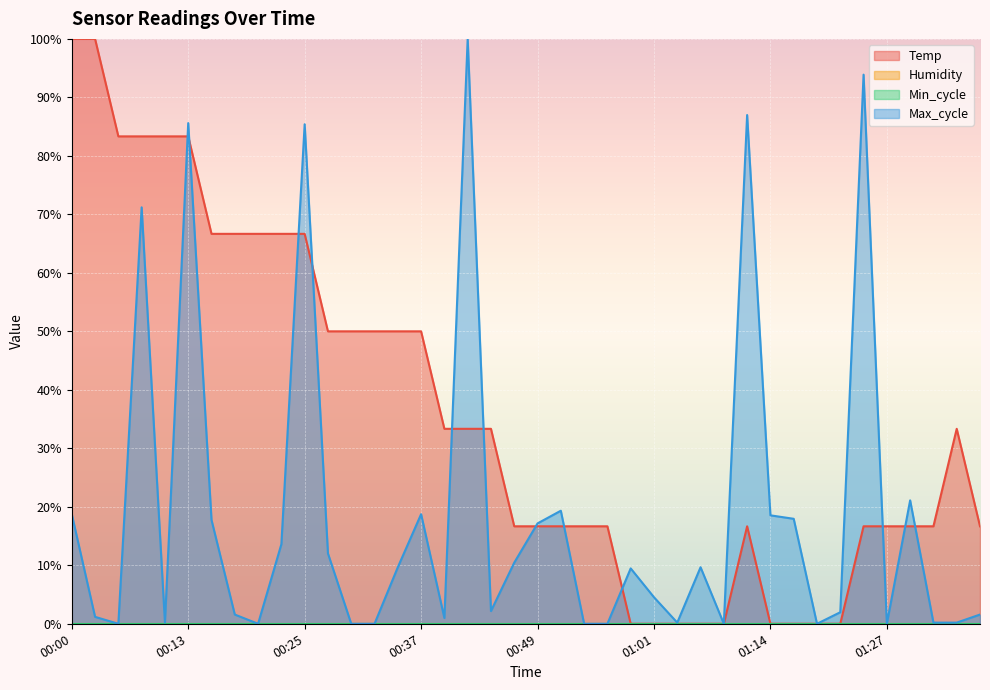

Reading right to left, transcribe all the data shown in this chart.

Temp: 16.7	33.3	16.7	16.7	16.7	16.7	0.0	0.0	0.0	0.0	16.7	0.0	0.0	0.0	0.0	0.0	16.7	16.7	16.7	16.7	16.7	33.3	33.3	33.3	50.0	50.0	50.0	50.0	50.0	66.7	66.7	66.7	66.7	66.7	83.3	83.3	83.3	83.3	100.0	100.0
Max_cycle: 1.6	0.2	0.2	21.1	0.0	93.9	2.0	0.0	17.9	18.5	87.0	0.0	9.7	0.2	4.5	9.5	0.0	0.0	19.3	17.2	10.5	2.2	100.0	1.0	18.7	9.7	0.0	0.0	12.0	85.4	13.6	0.0	1.6	17.8	85.6	0.2	71.2	0.0	1.2	18.7